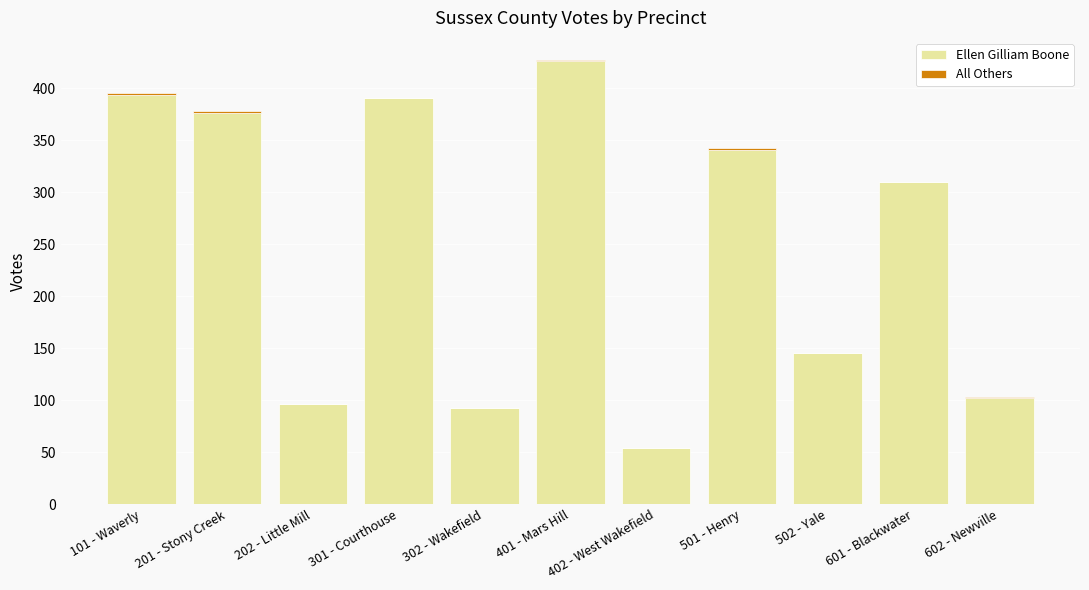

True or false: Ellen Gilliam Boone has a value of 39 at 302 - Wakefield.

False